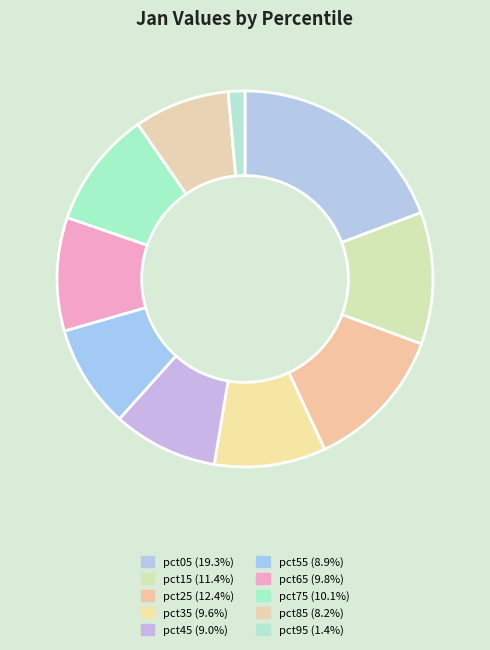

Does pct45 account for over 50% of the chart?

No